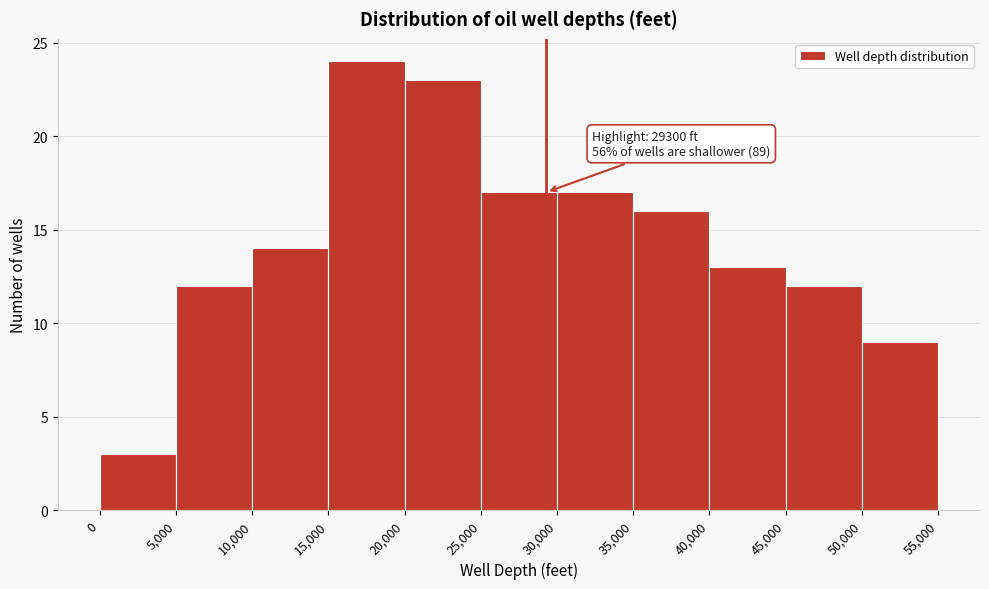

Over which range of the x-axis is the bar tallest?

15,000 to 20,000